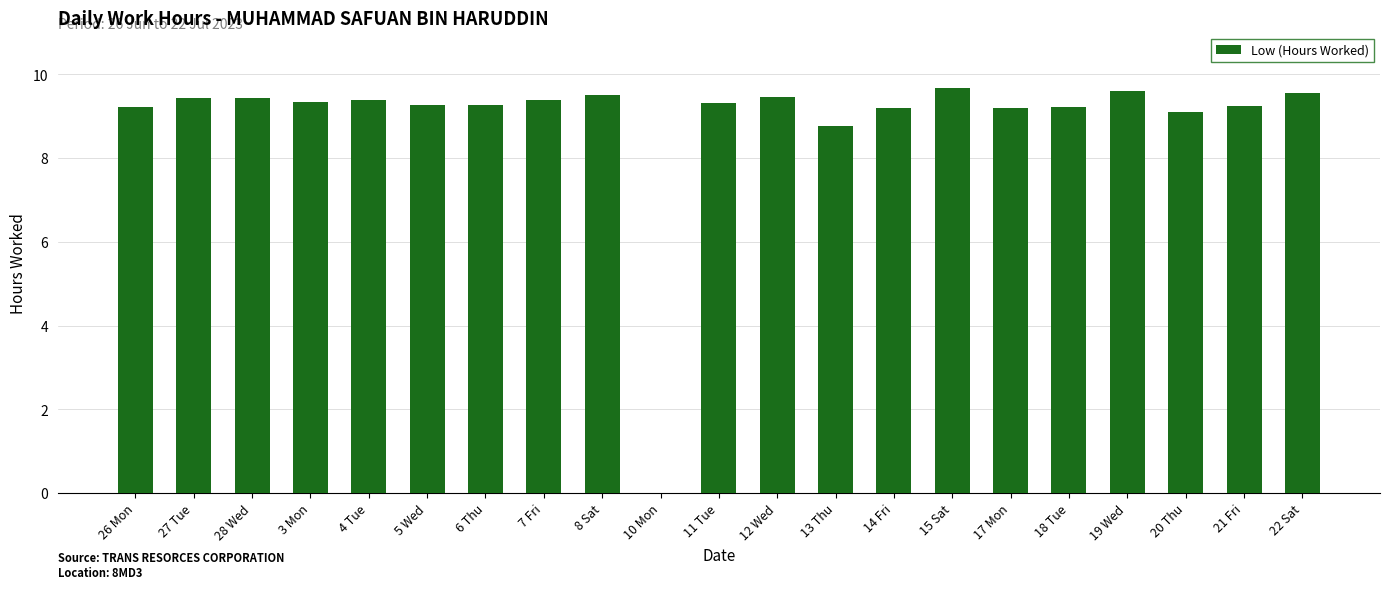

What is the difference between the values at 22 Sat and 17 Mon?

0.3